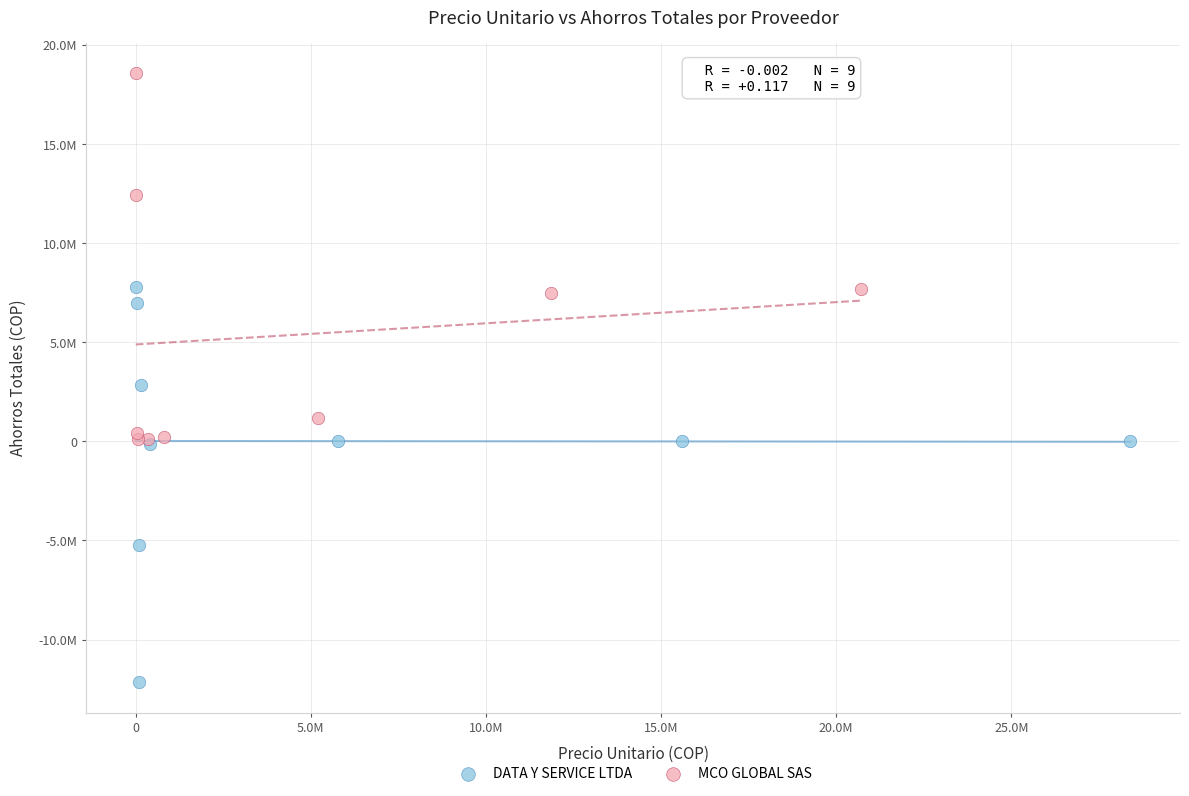

Which series has the widest spread of Y values?

DATA Y SERVICE LTDA